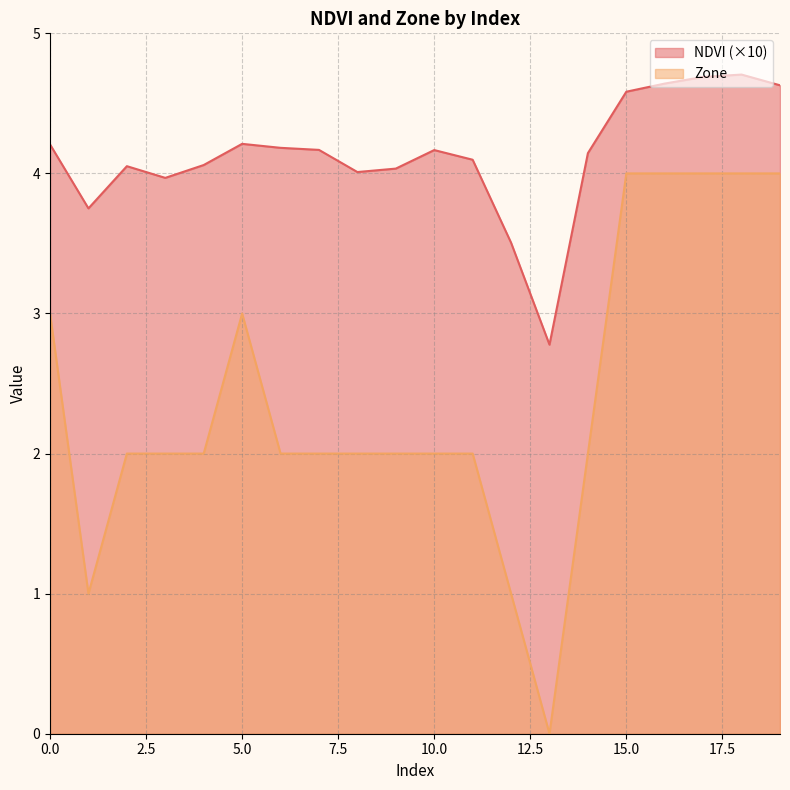

True or false: Zone and NDVI intersect in this chart.

False